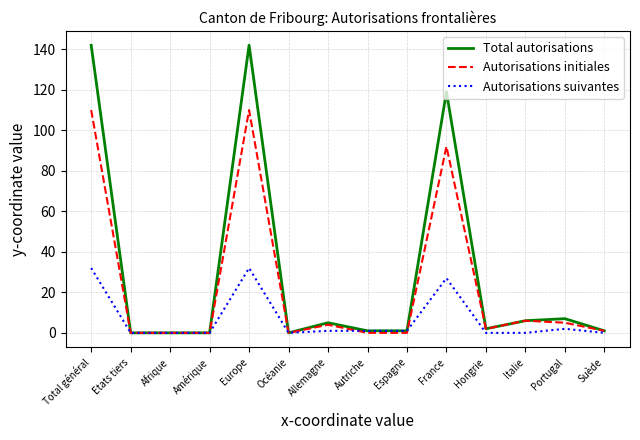

Rank the series by their maximum value, from lowest to highest.

Autorisations suivantes, Autorisations initiales, Total autorisations